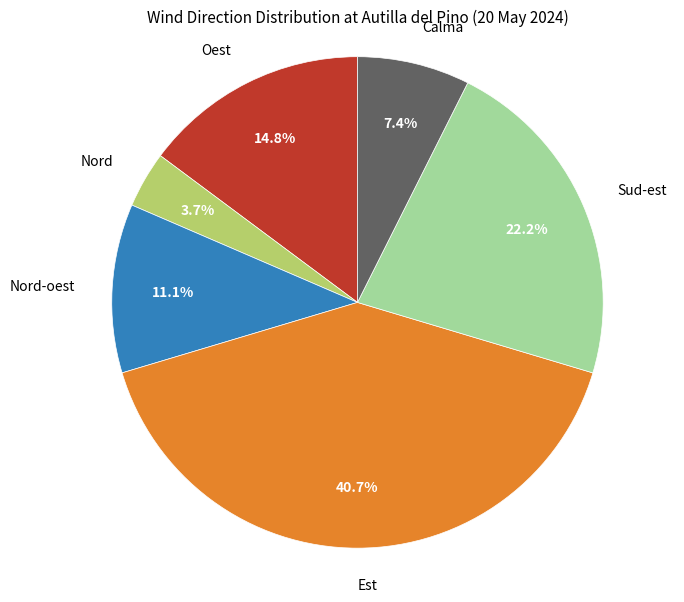

Is there any slice that represents more than half of the pie?

No